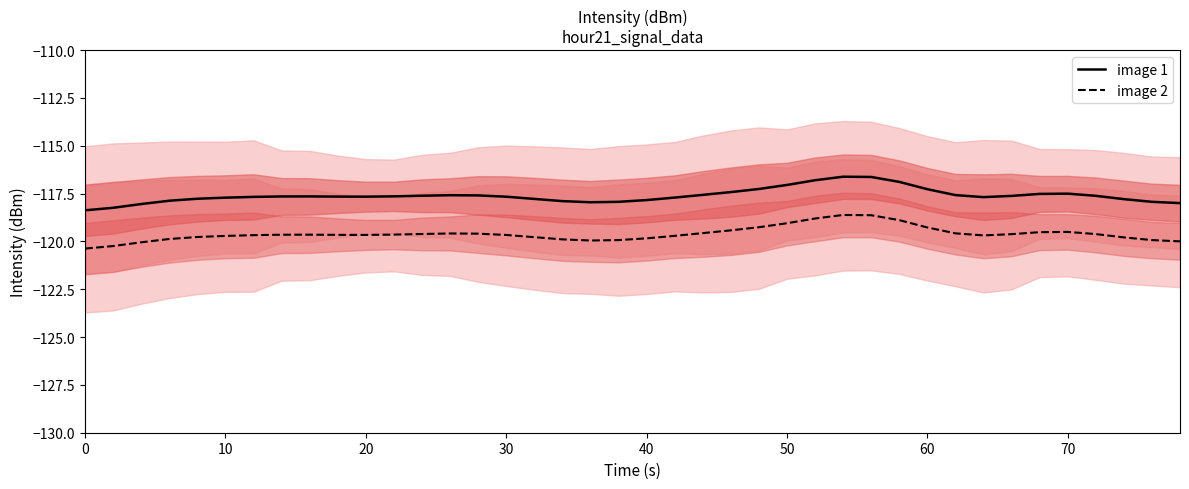

What is the highest value of the image 2 series?

-118.6